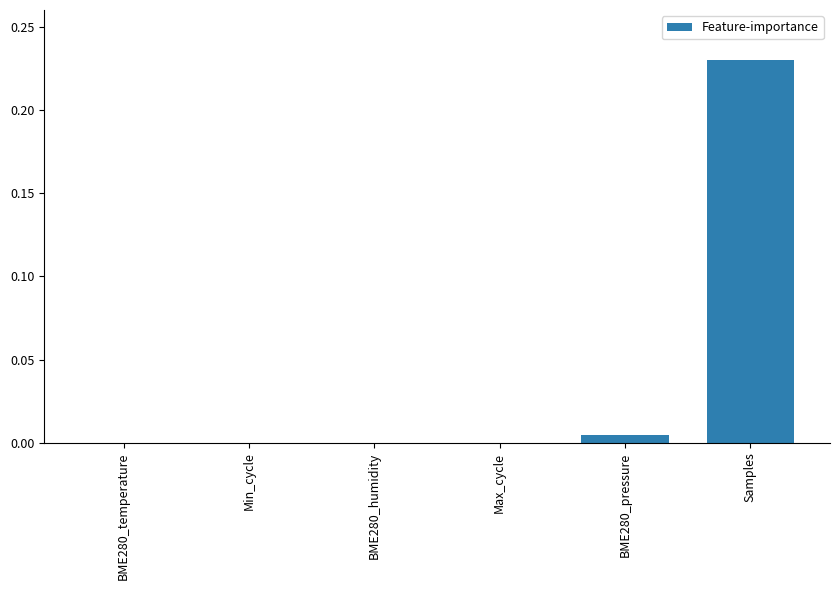

Is it true that the value at BME280_temperature is -0.1?

False